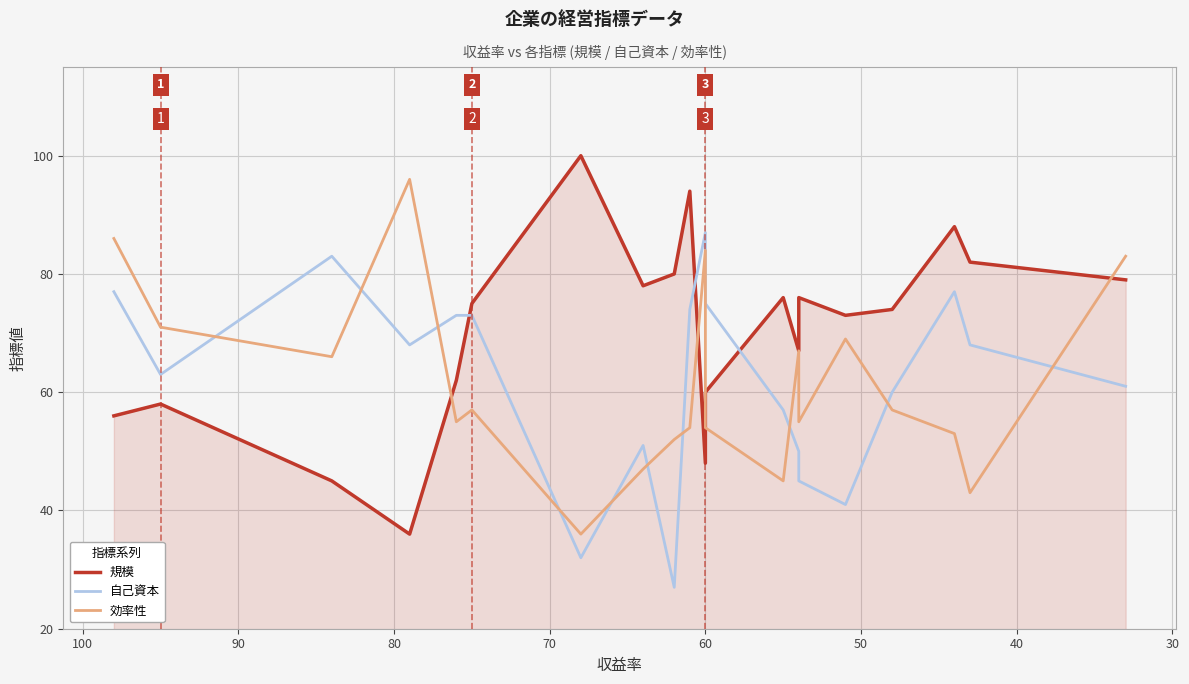

Which series has the widest spread of values?

規模